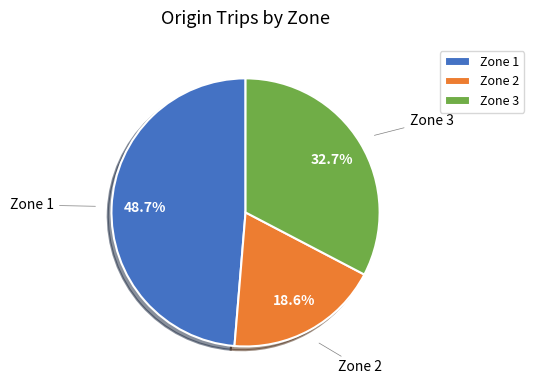

To the nearest percent, what is the average slice percentage?

33%